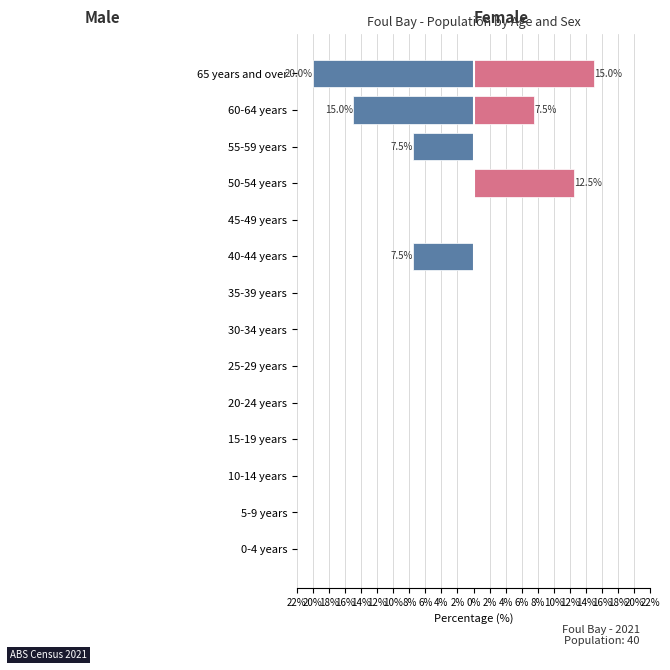

Reading left to right, transcribe all the data shown in this chart.

Males: 0.0	0.0	0.0	0.0	0.0	0.0	0.0	0.0	-7.5	0.0	0.0	-7.5	-15.0	-20.0
Females: 0.0	0.0	0.0	0.0	0.0	0.0	0.0	0.0	0.0	0.0	12.5	0.0	7.5	15.0